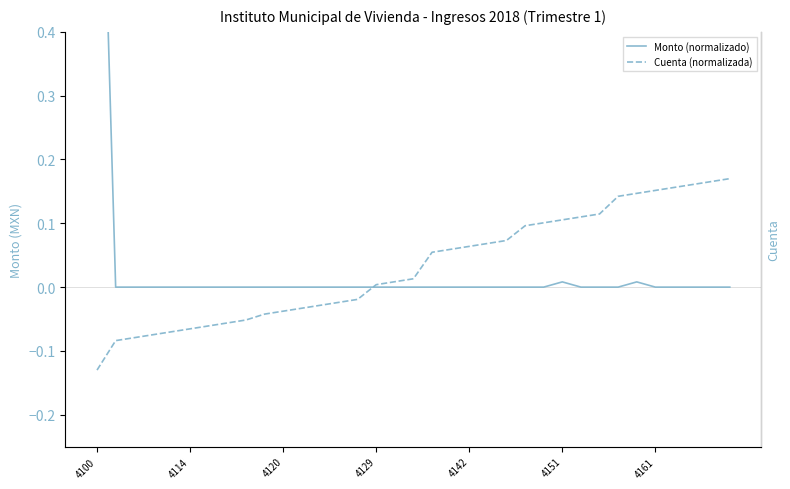

What is the smallest value displayed?

-0.1